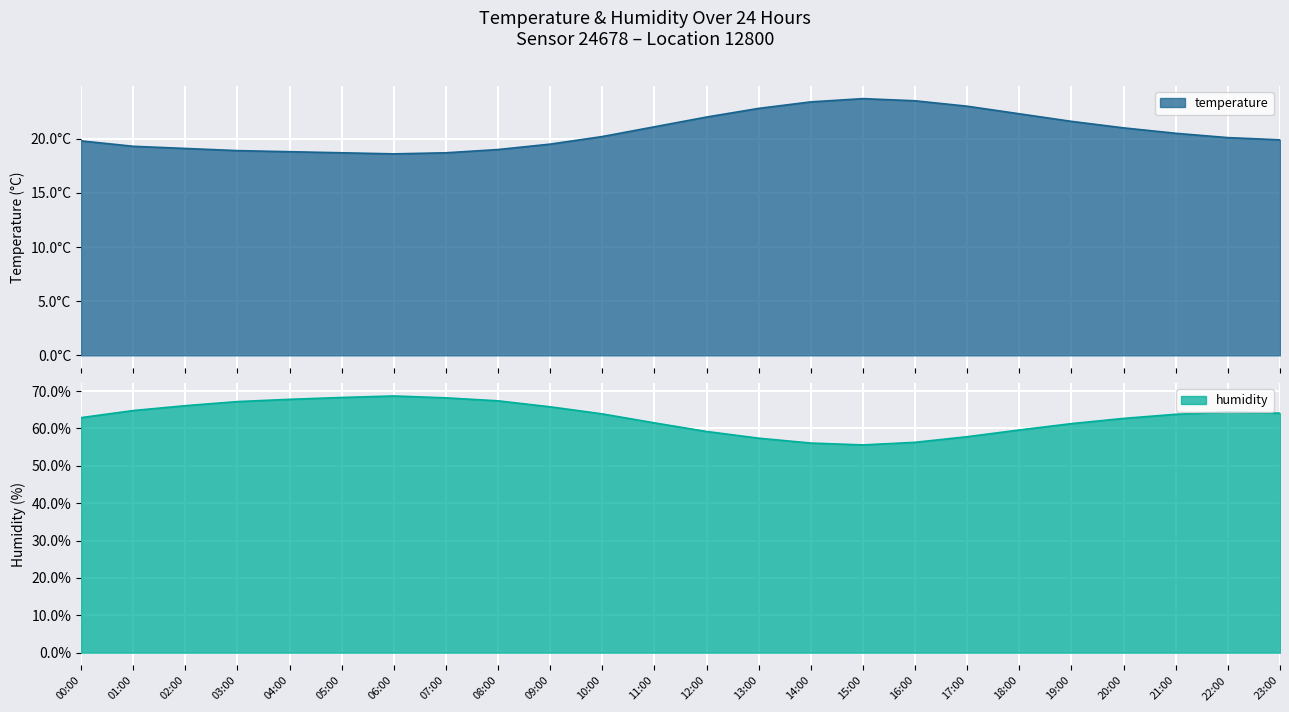

List the series in order of their peak value, highest first.

humidity, temperature